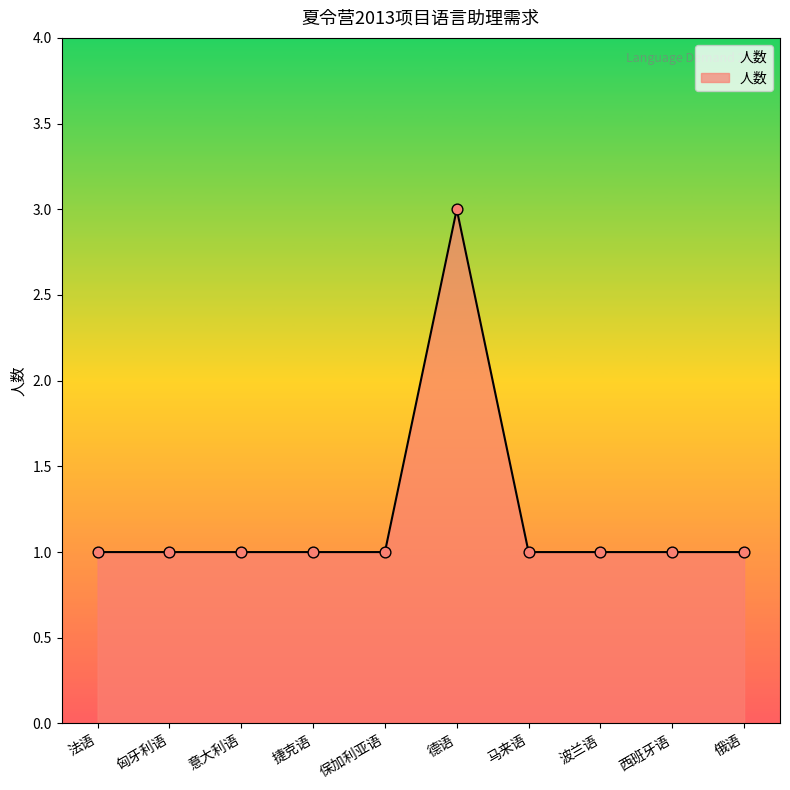

What is the ratio of the value at 马来语 to the value at 西班牙语?

1.0